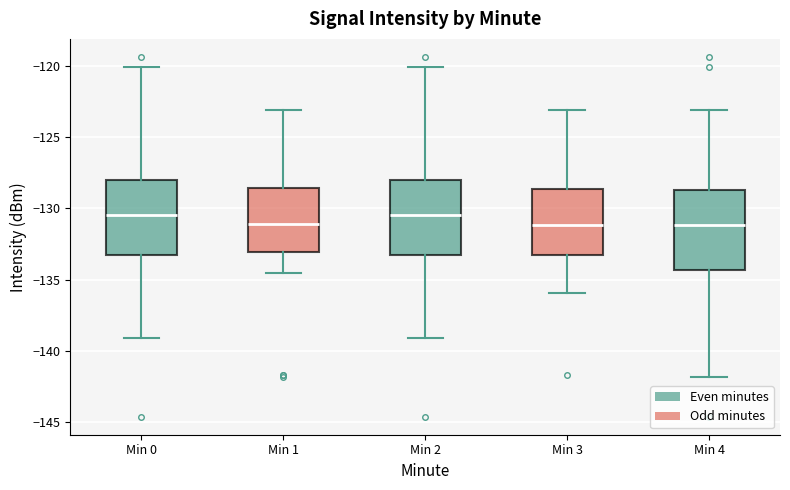

Where does the upper whisker of the box for Min 4 end on the y-axis? The values are not printed on the chart, so give them approximately, as read against the axis.

-123.0